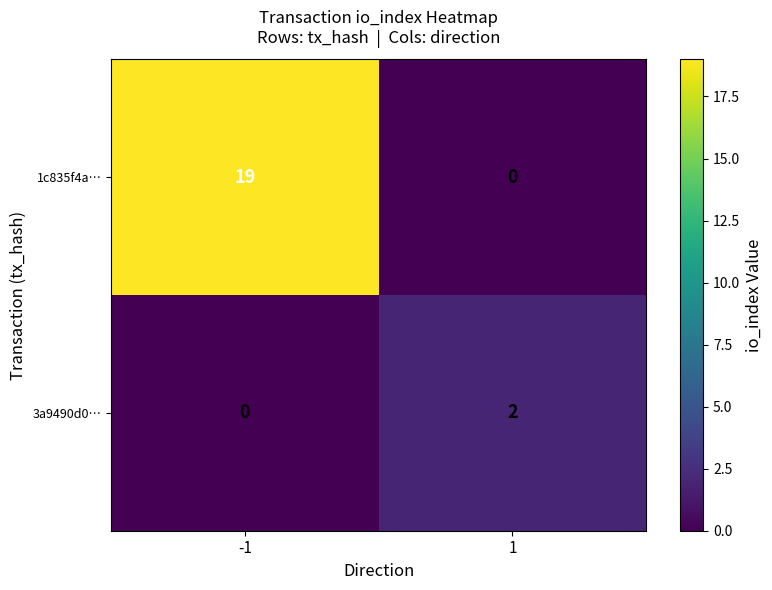

Reading left to right, extract all data points from this chart.

1c835f4a…: 19	0
3a9490d0…: 0	2